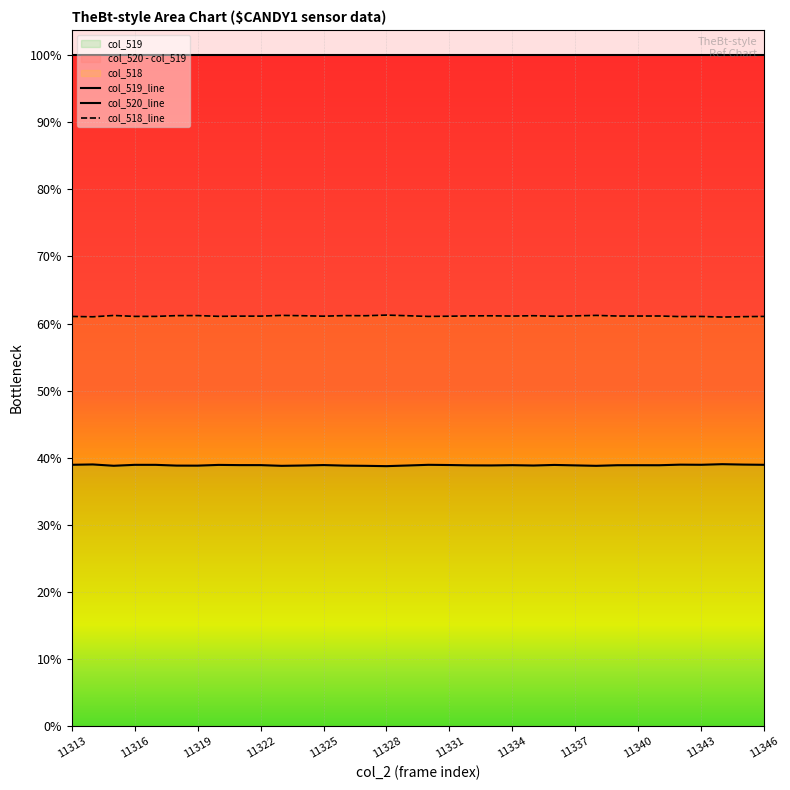

Rank the categories by col_519 value from highest to lowest.

11344, 11314, 11345, 11342, 11313, 11343, 11346, 11330, 11316, 11317, 11320, 11336, 11331, 11325, 11321, 11322, 11334, 11340, 11339, 11341, 11332, 11337, 11333, 11329, 11324, 11335, 11318, 11326, 11319, 11315, 11323, 11327, 11338, 11328